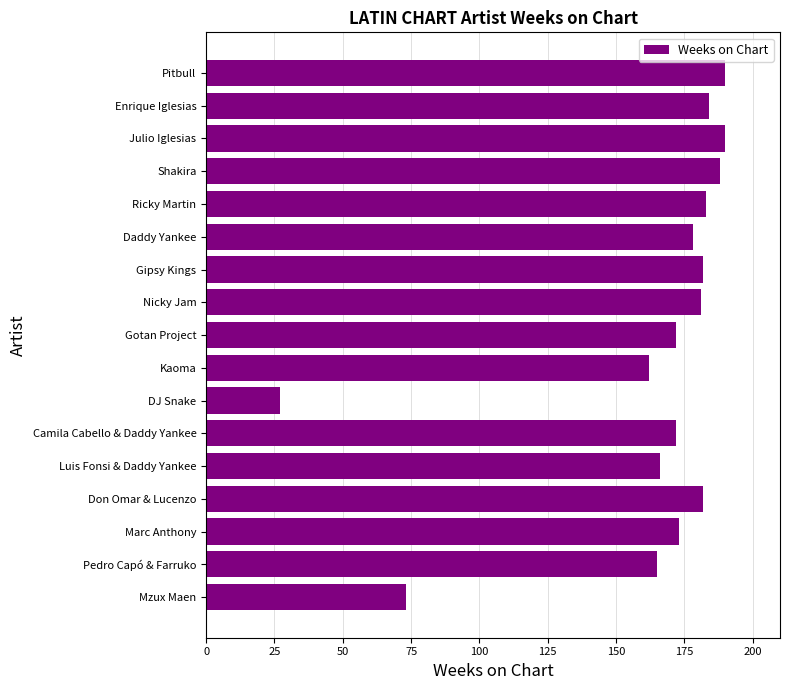

What is the value of the 7th bar from the top?

182